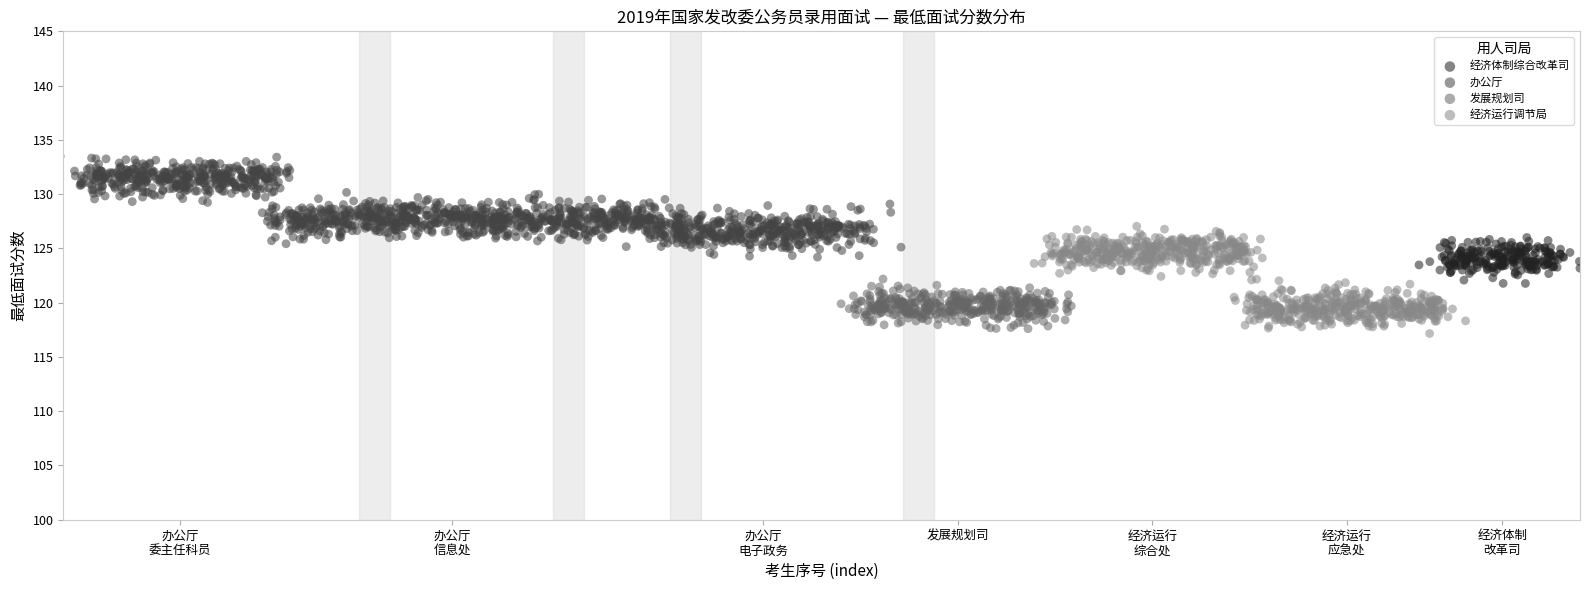

Which series contains the highest Y value?

办公厅